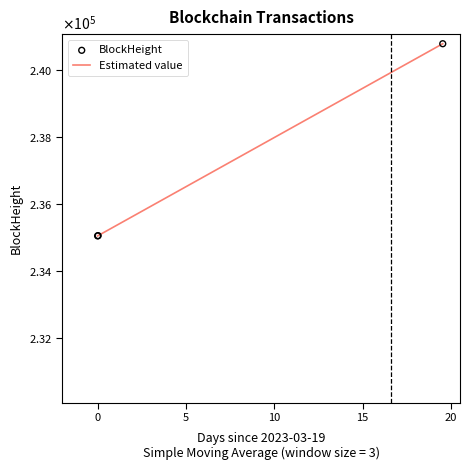

Which series has the widest spread of Y values?

BlockHeight